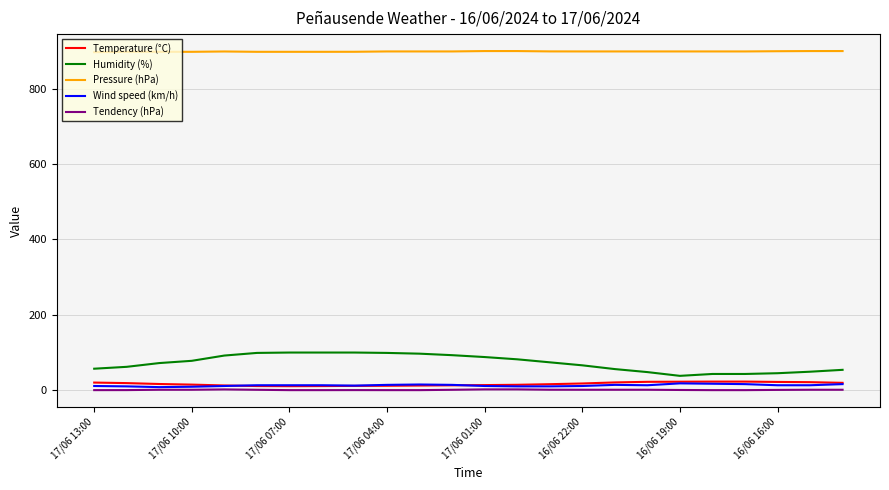

Which series has the largest total across all categories?

Pressure (hPa)